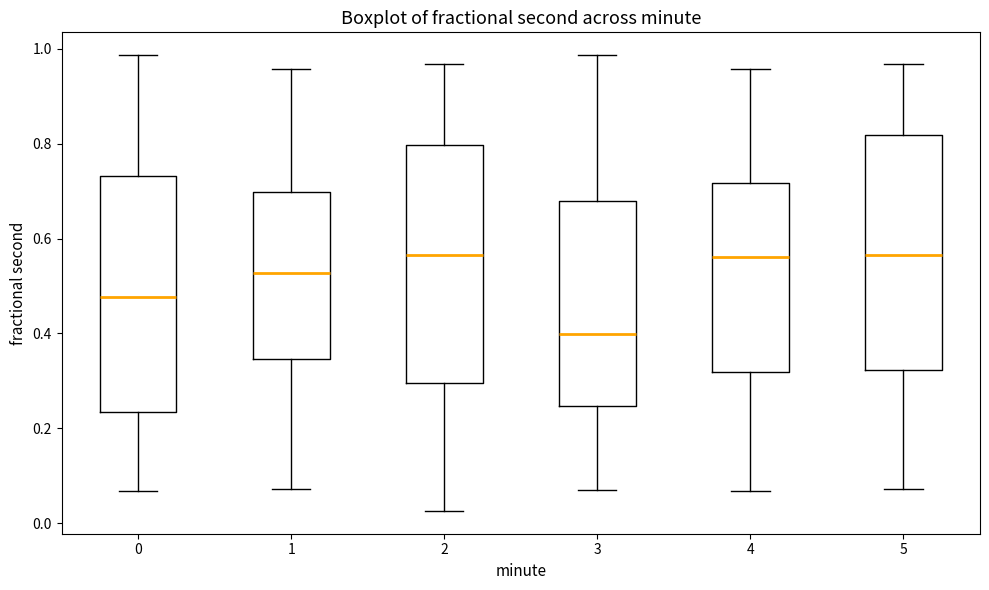

Which box has the lowest median line?

3